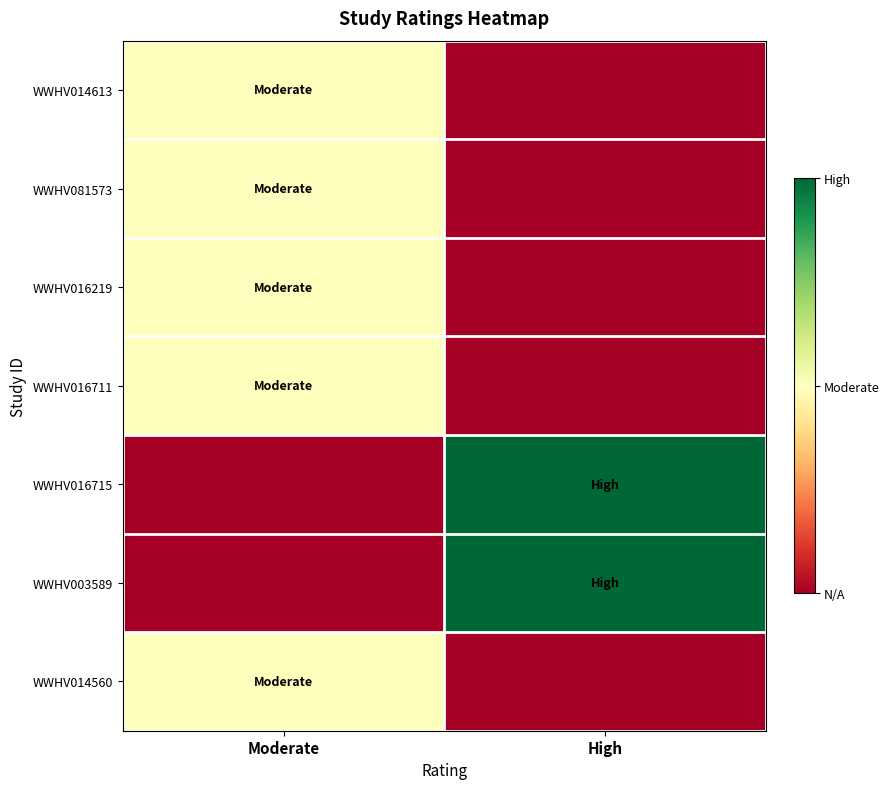

At which category is the sum across all series the highest?

Moderate